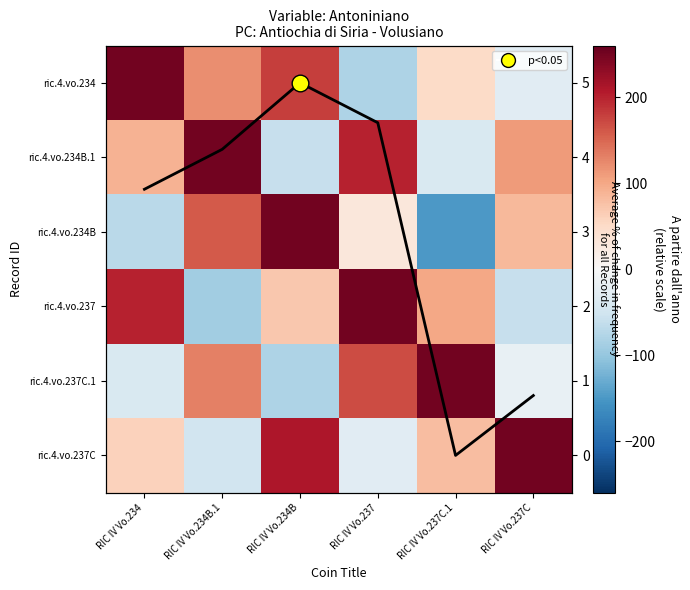

How many data points in ric.4.vo.237C are less than 80?

3